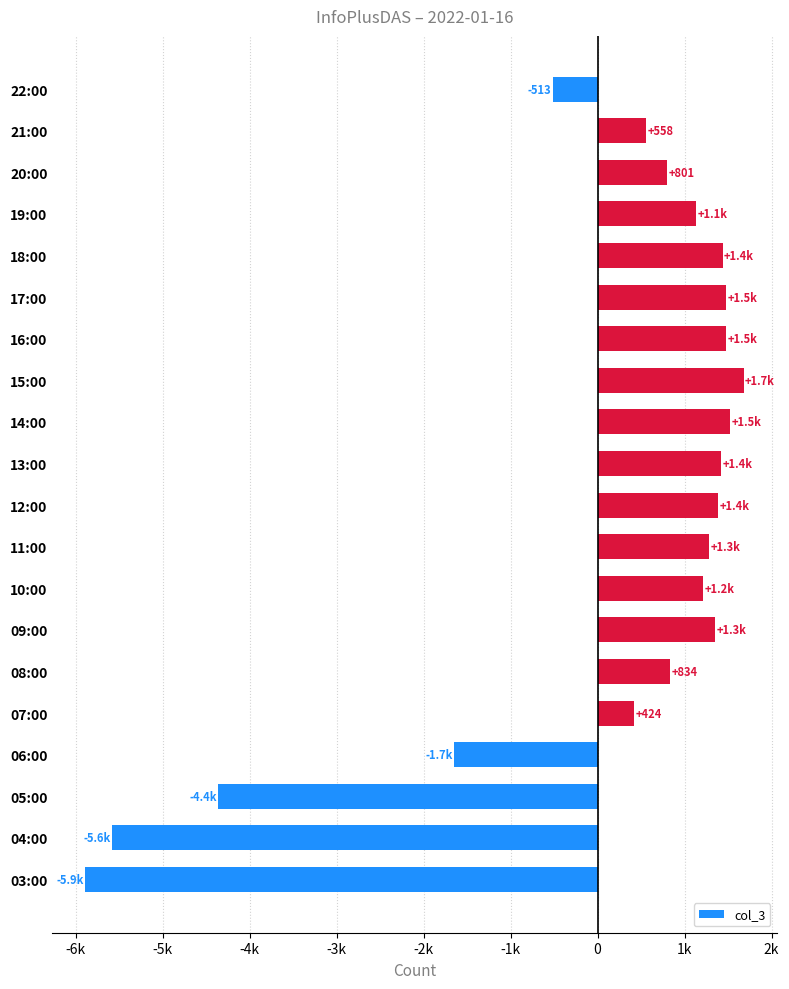

Does the chart contain any negative values?

Yes